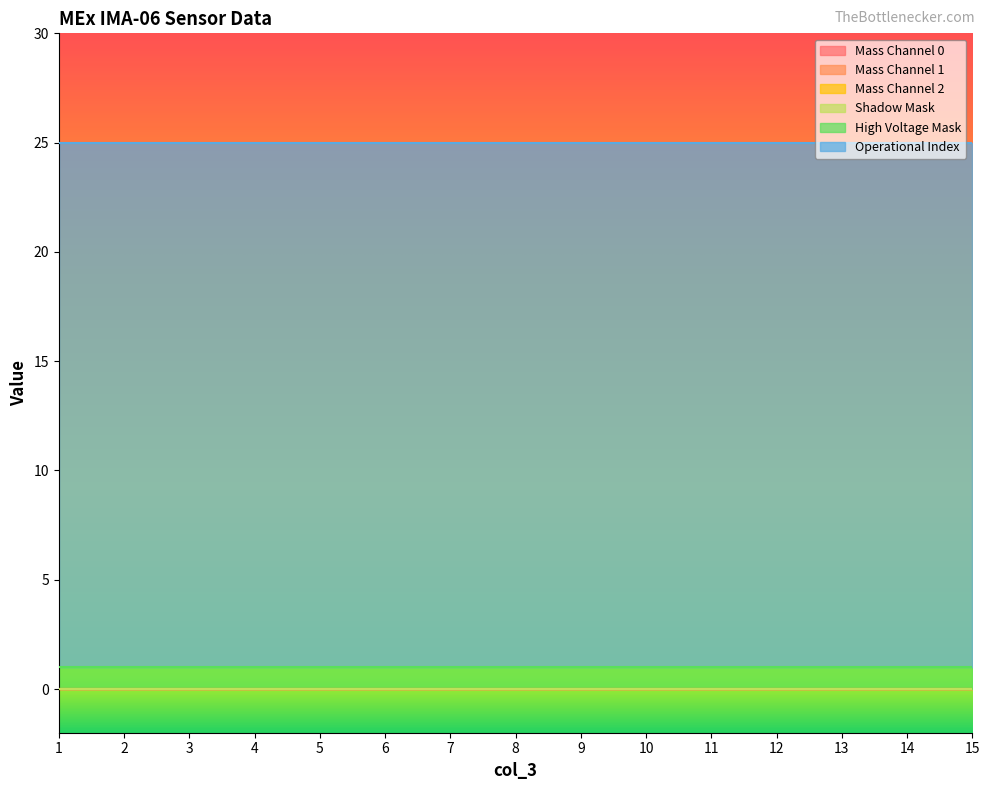

Where is High Voltage Mask nearest to the value 1?

1